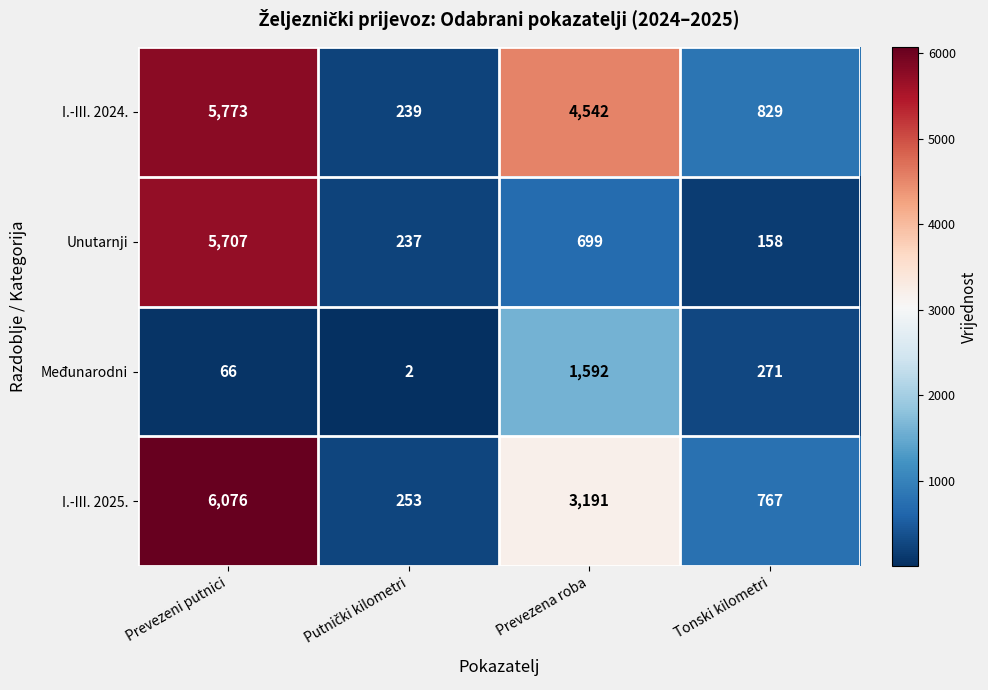

Which series has the largest total across all categories?

I.-III. 2024.